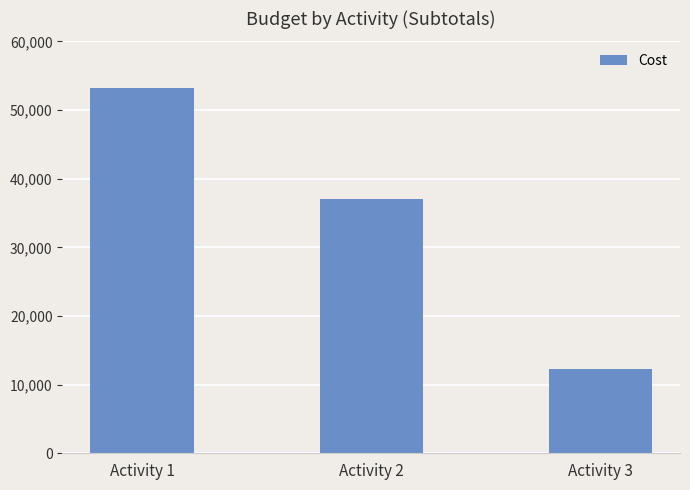

How many bars are there in total?

3